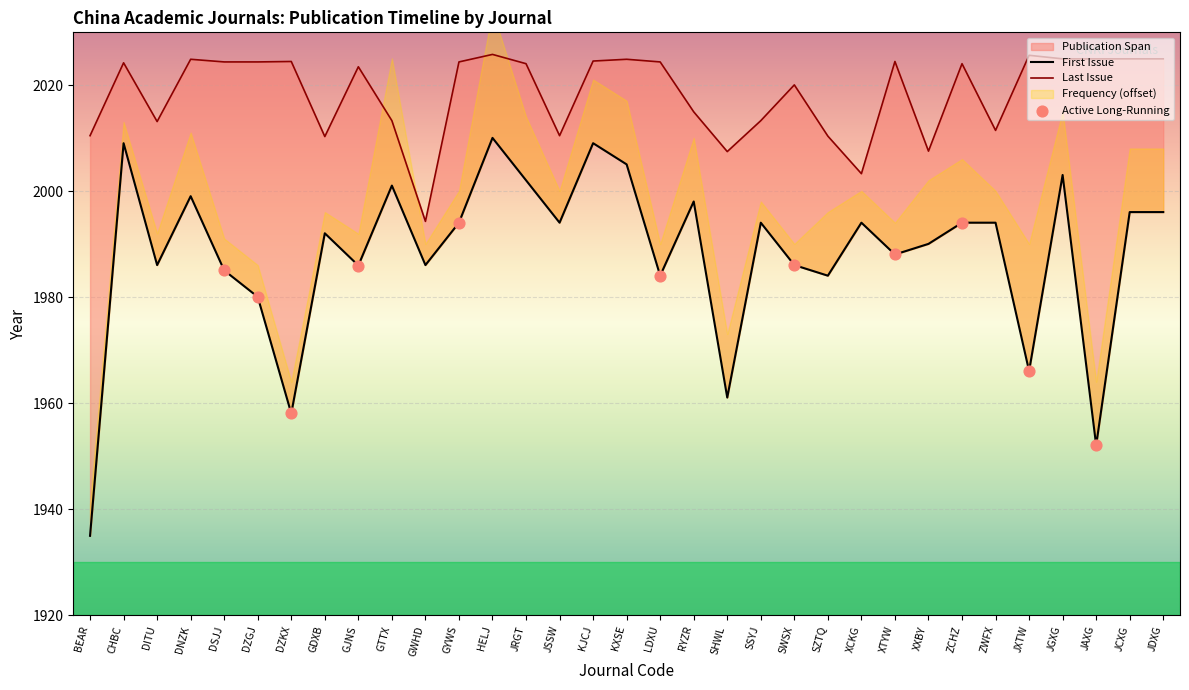

Which series has the largest total across all categories?

Last Issue